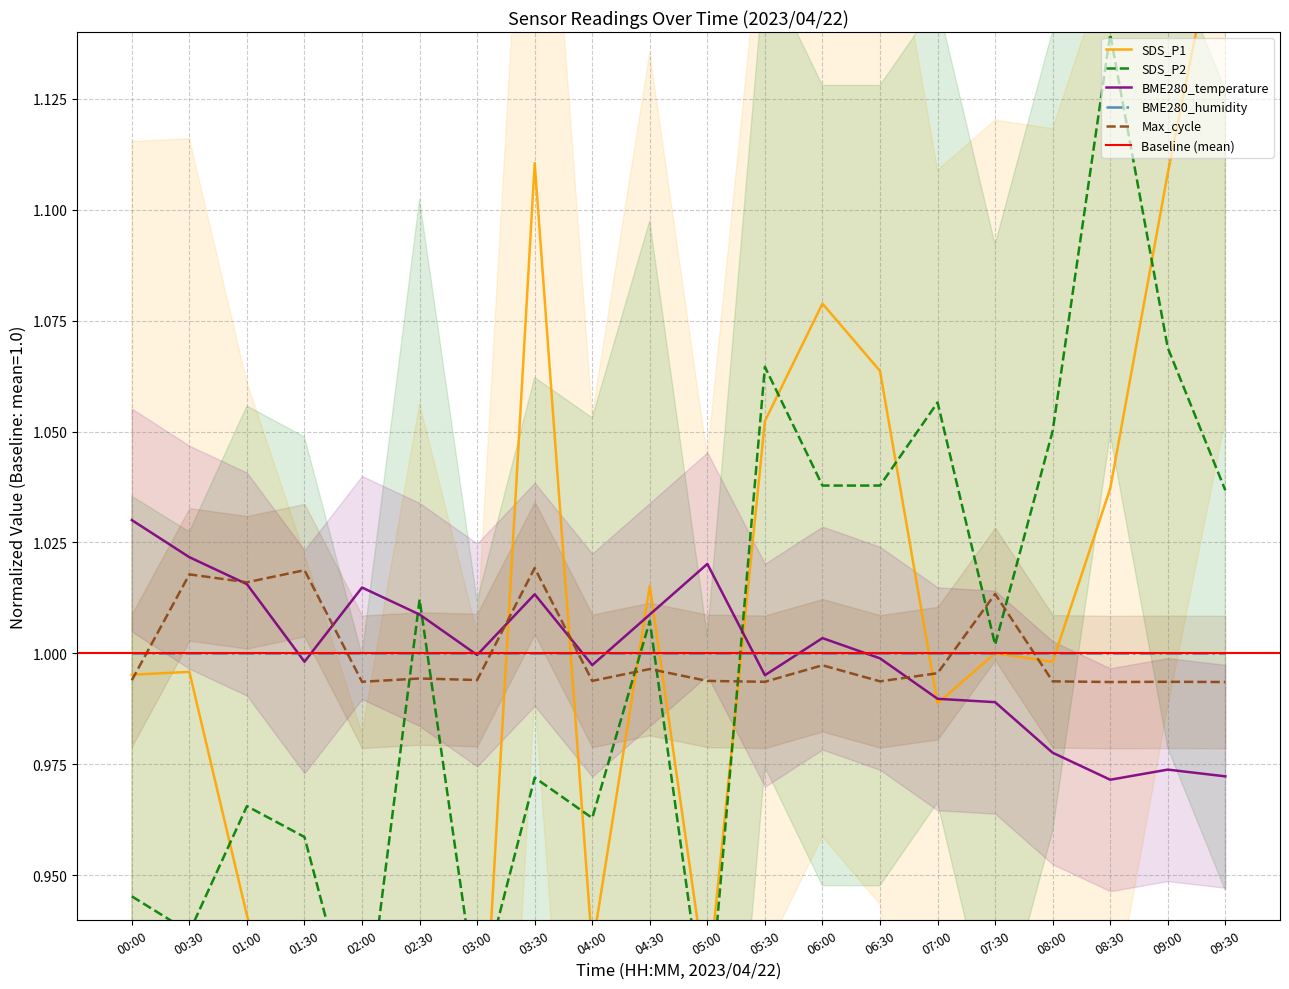

List the labels in order of SDS_P1 value, smallest first.

02:00, 03:00, 01:30, 05:00, 04:00, 02:30, 01:00, 07:00, 00:00, 00:30, 08:00, 07:30, 04:30, 08:30, 05:30, 06:30, 06:00, 09:00, 03:30, 09:30